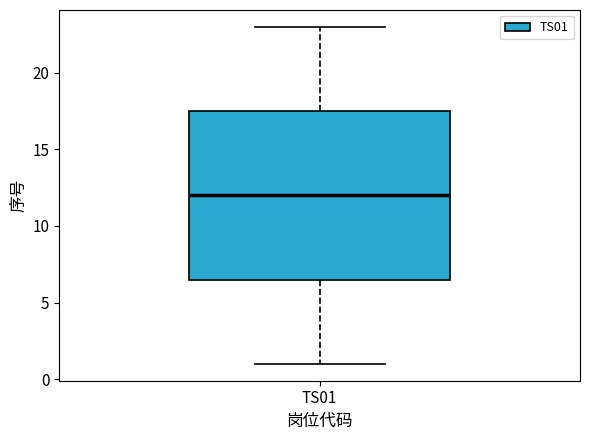

Transcribe this box plot: give where the median line is, the range the box spans, and where the two whiskers end, as read against the y-axis. The values are not printed on the chart, so give them approximately, as read against the axis.

median 12.0, box 6.5 to 17.5, whiskers 1.0 to 23.0